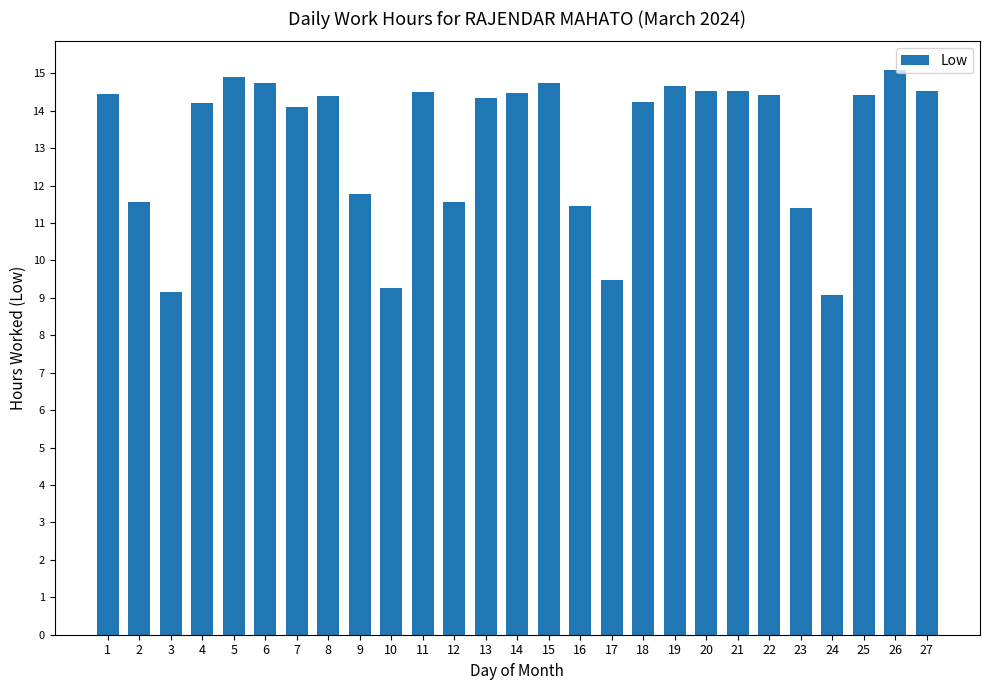

What is the value of the 24th bar from the left?

9.1